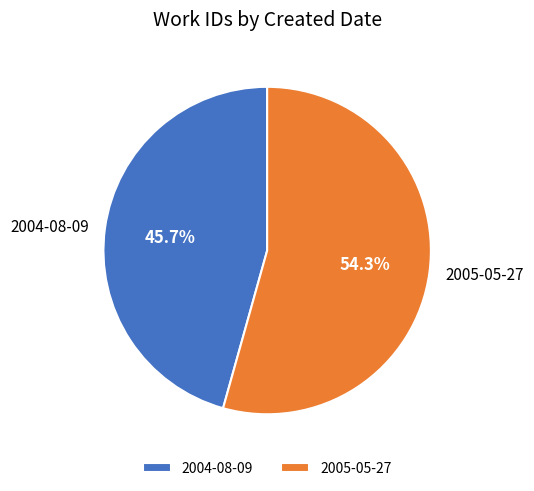

Rank the categories by value from highest to lowest.

2005-05-27, 2004-08-09